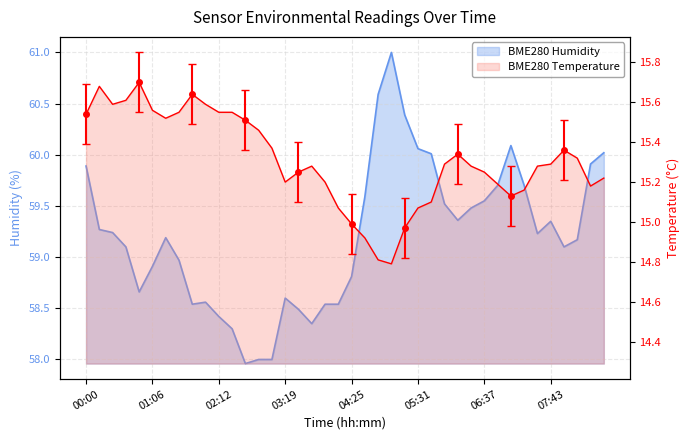

Does the chart have visible grid lines?

Yes